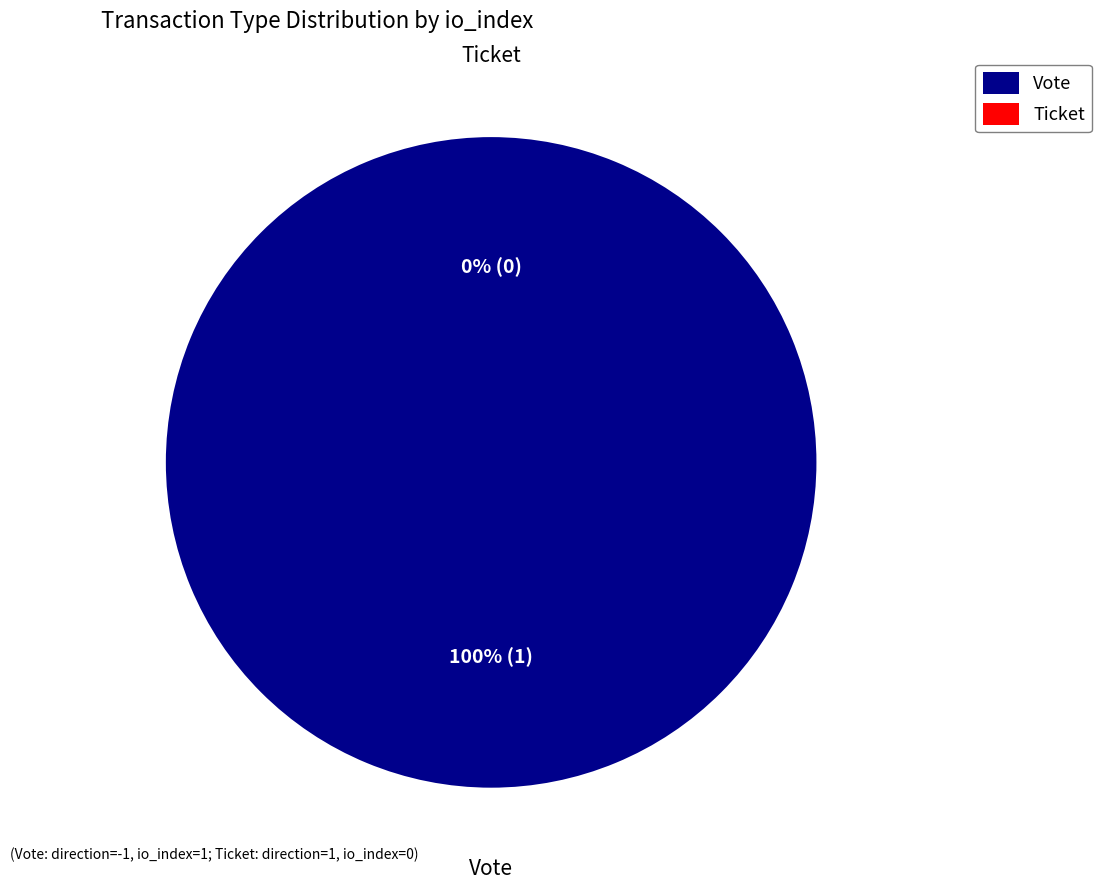

To the nearest percent, what is the difference between the largest and smallest slice percentages?

100%